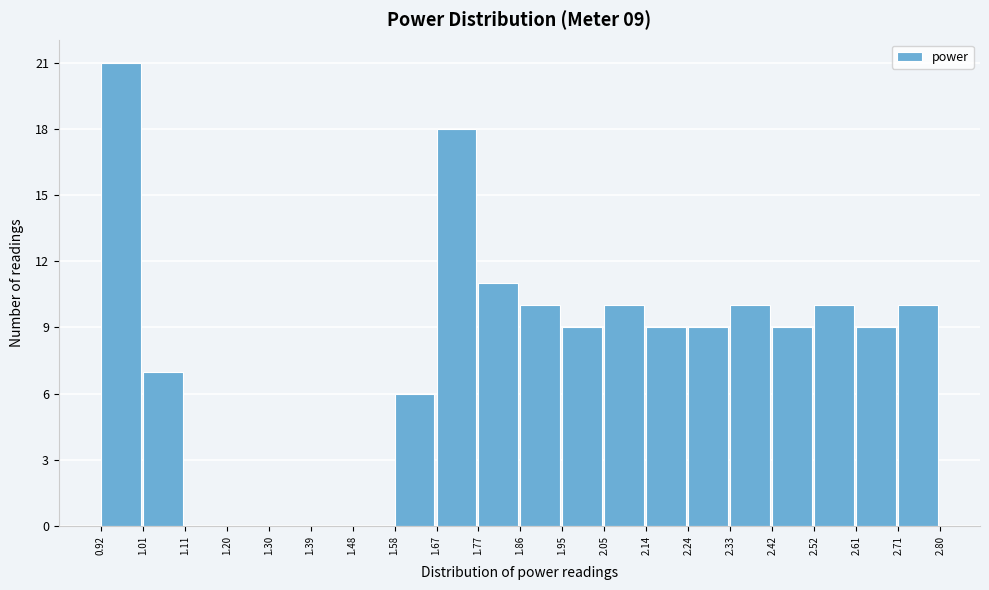

Which range on the x-axis has the tallest bar?

0.92 to 1.01